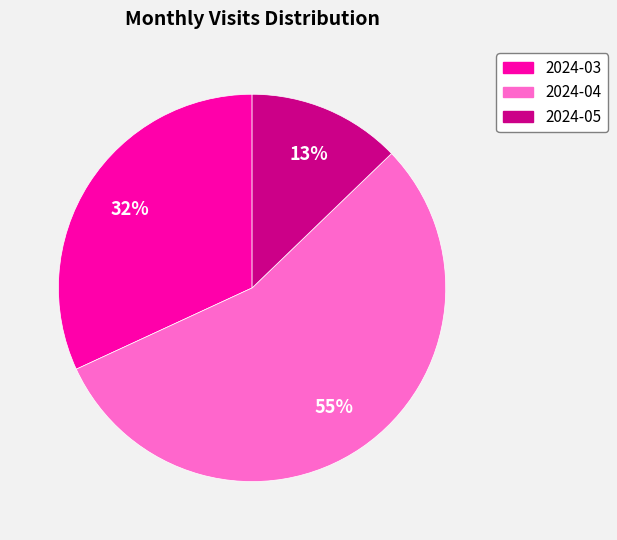

How many segments does this pie chart have?

3